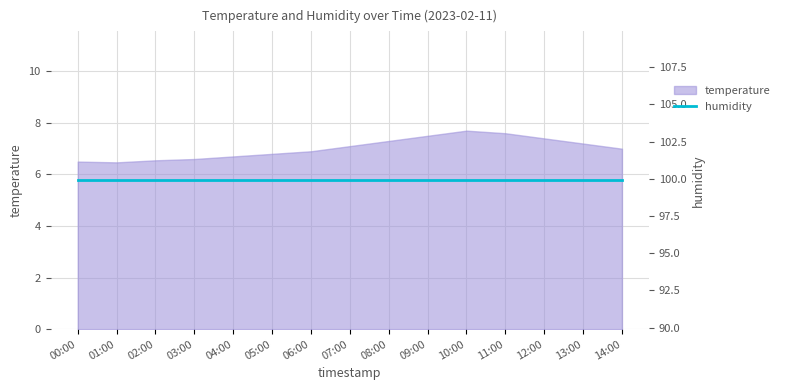

What position from the right is 14:00?

1